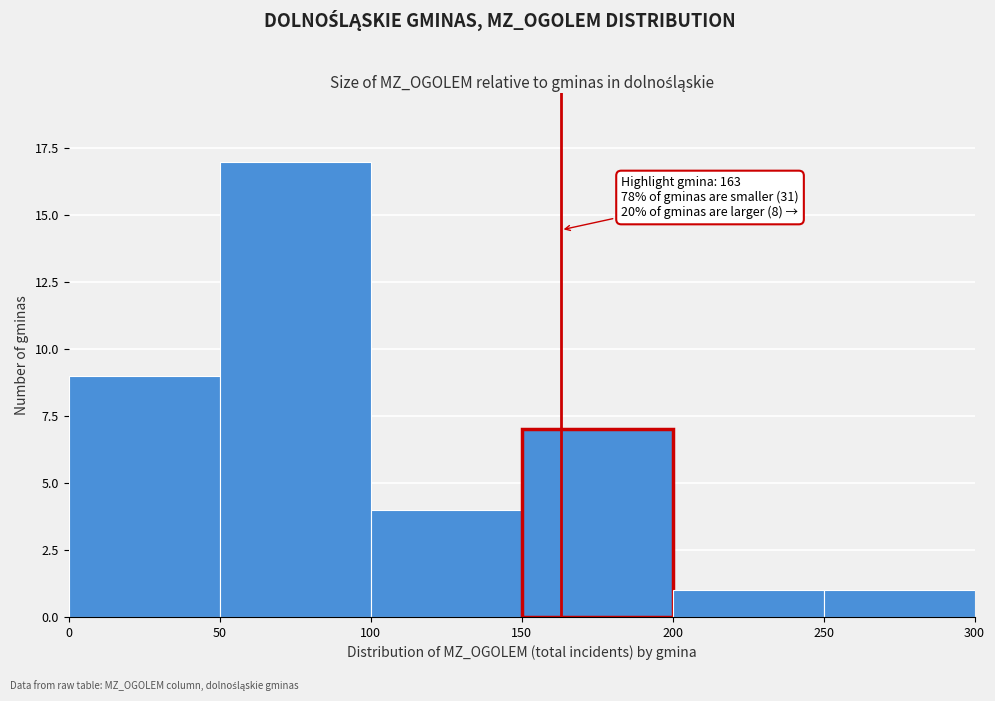

Which range on the x-axis has the tallest bar?

50 to 100